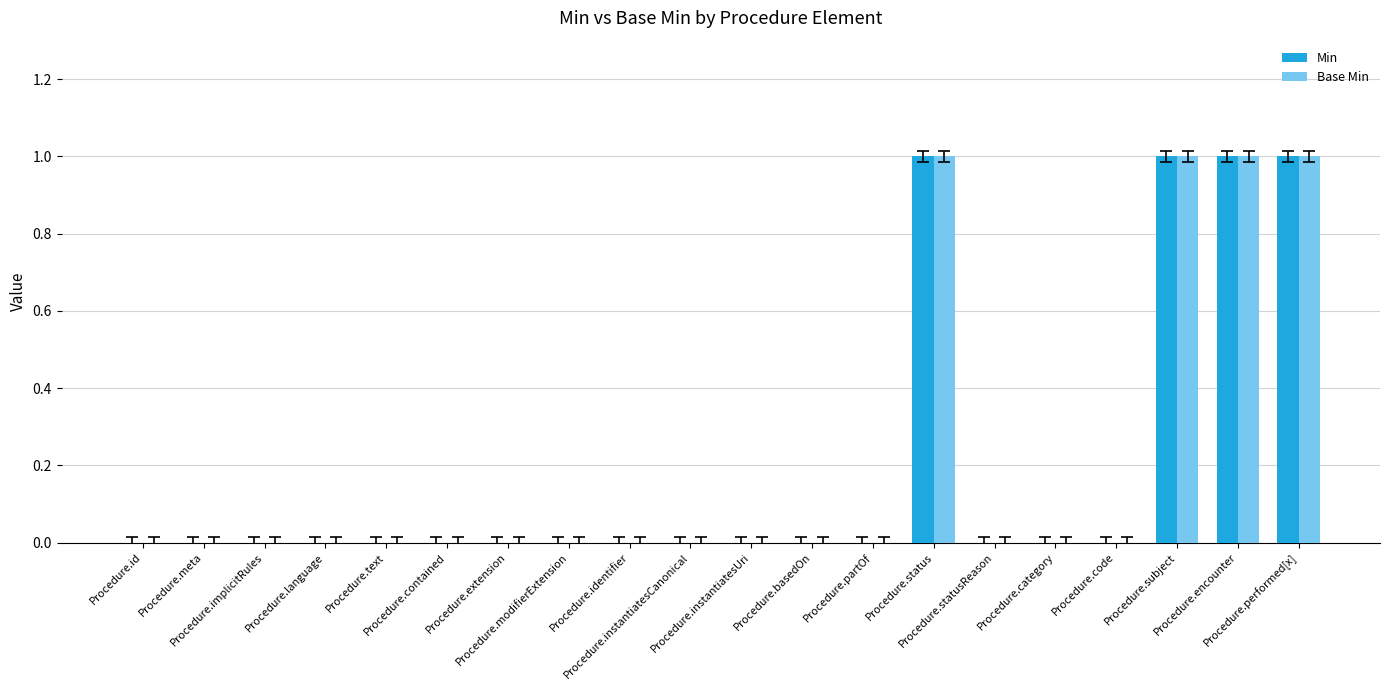

List the series in order of their peak value, lowest first.

Min, Base Min